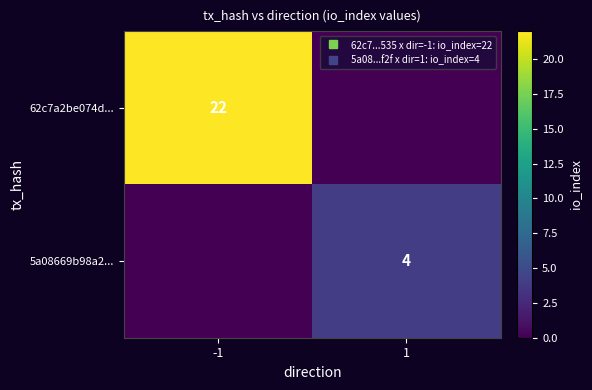

The value of 5a08669b98a2... at -1 is 3. True or false?

False